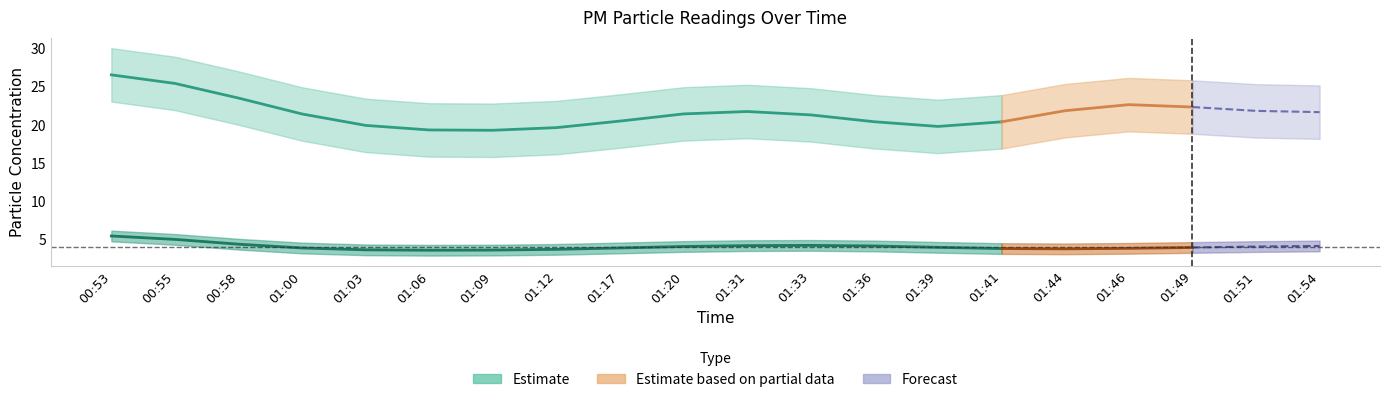

How many interior local peaks does the P2 series have?

5